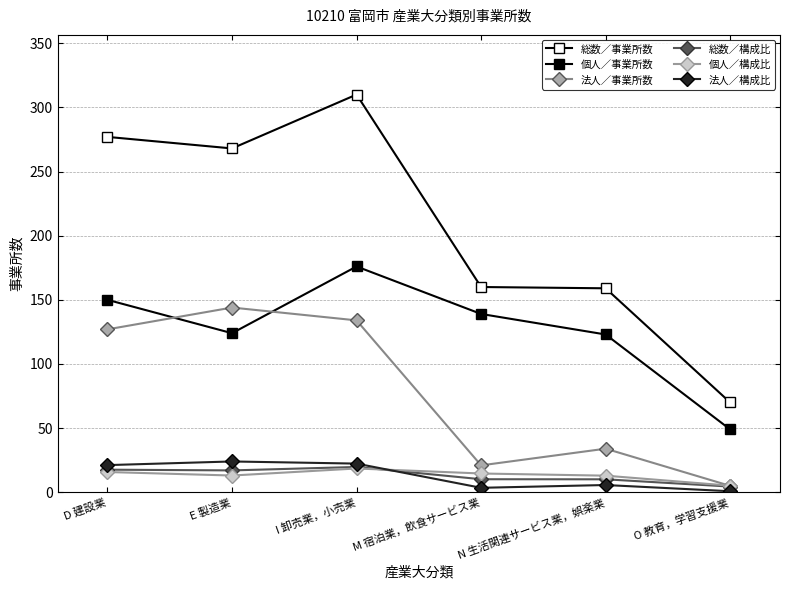

Does the chart display data point markers on the line(s)?

Yes